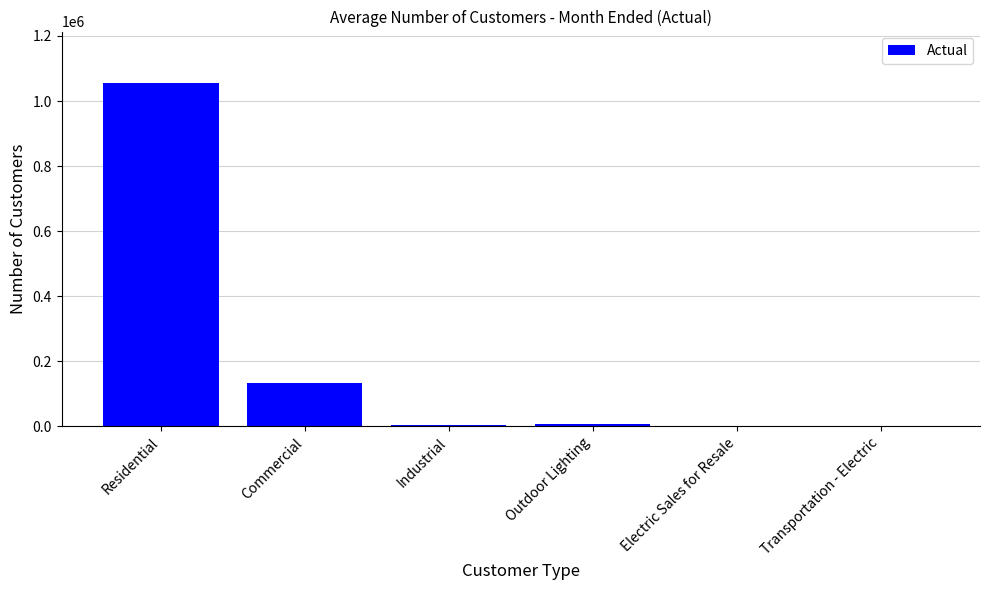

True or false: the data shows 97 at Transportation - Electric.

True